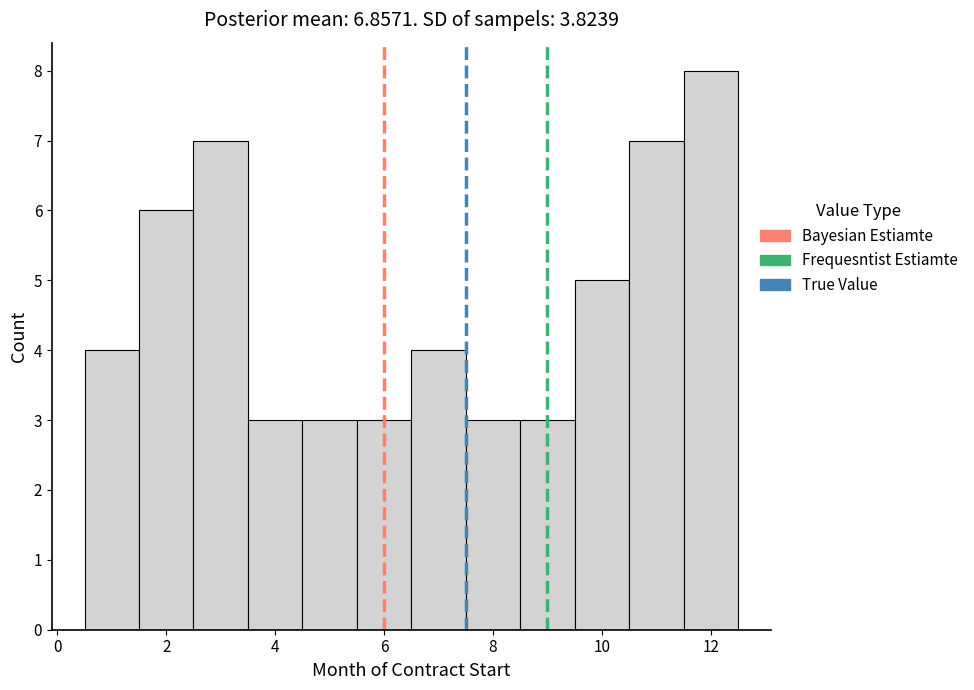

Over which range of the x-axis is the bar tallest?

11.5 to 12.5